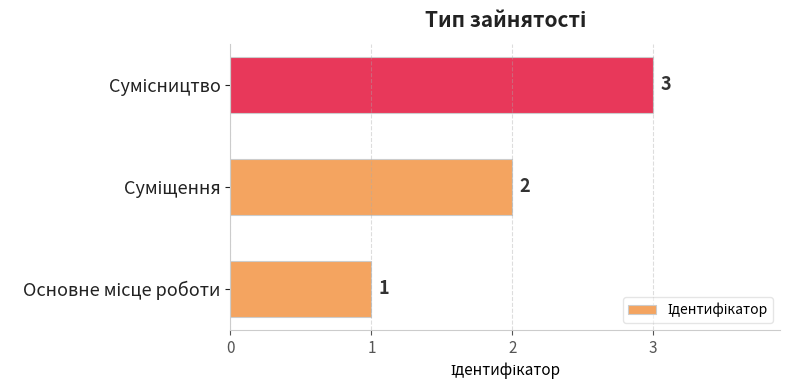

What is the maximum value shown in the chart?

3